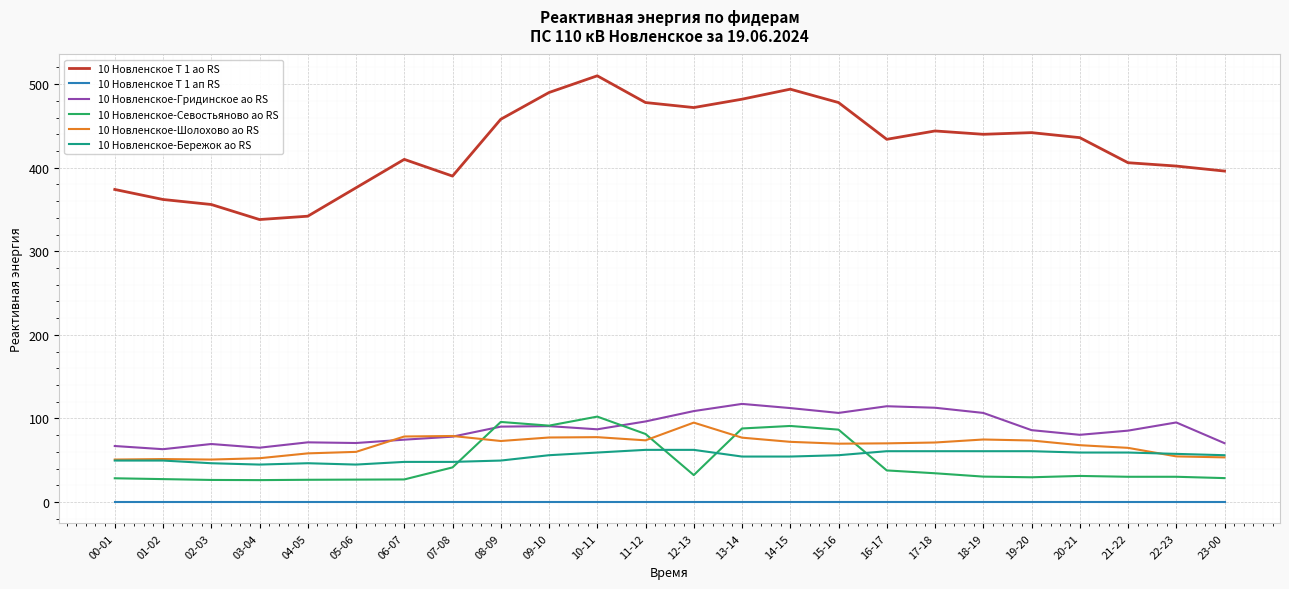

What is the sum of all 10 Новленское Т 1 ао RS values?

10210.0